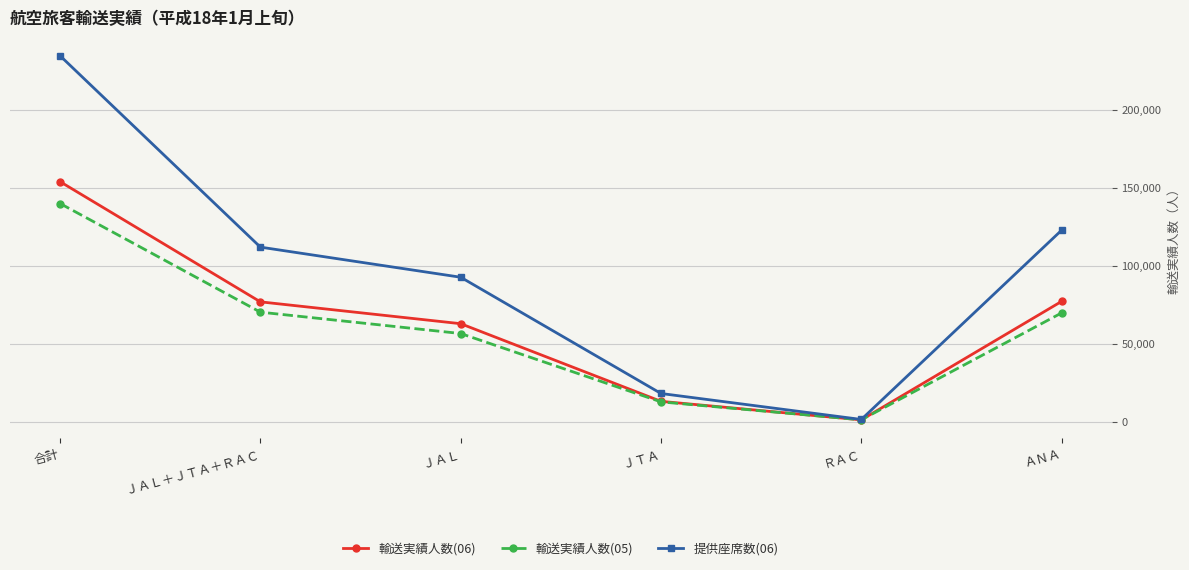

What are all the series names shown in the legend?

輸送実績人数(06), 輸送実績人数(05), 提供座席数(06)